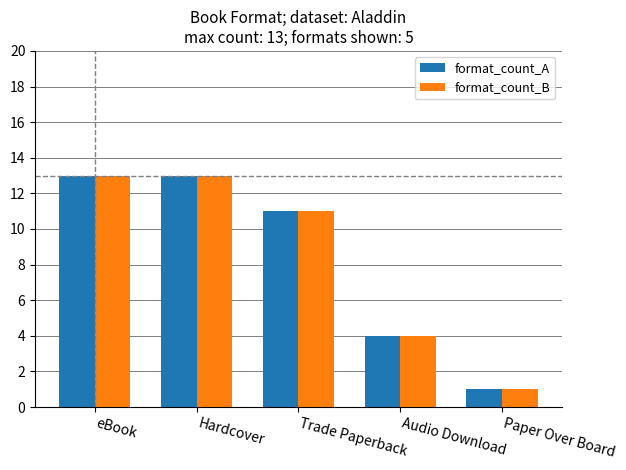

Reading right to left, what are all the values shown in this chart?

format_count_A: 1	4	11	13	13
format_count_B: 1	4	11	13	13